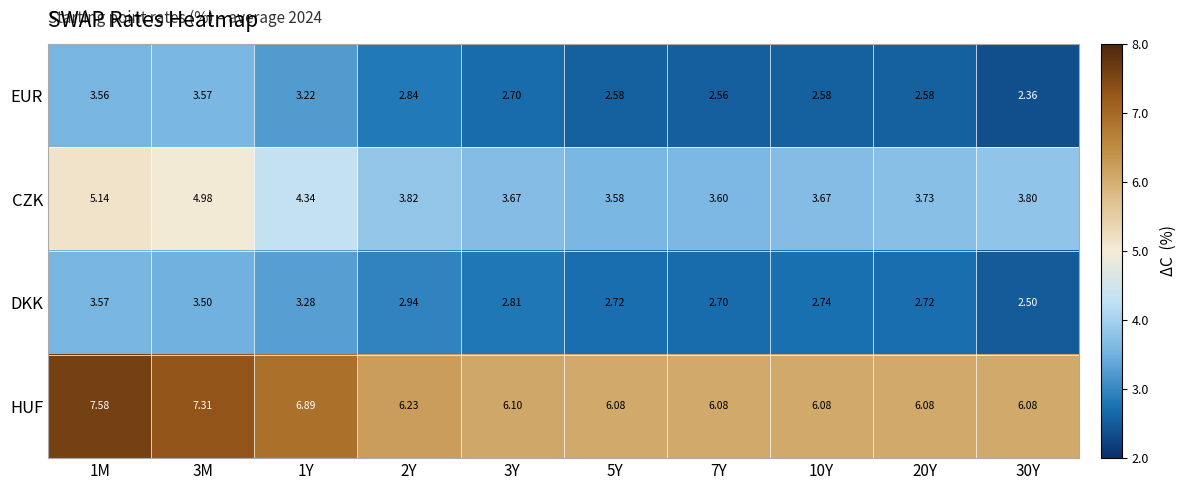

At 3Y, list the series in order from smallest to largest.

EUR, DKK, CZK, HUF